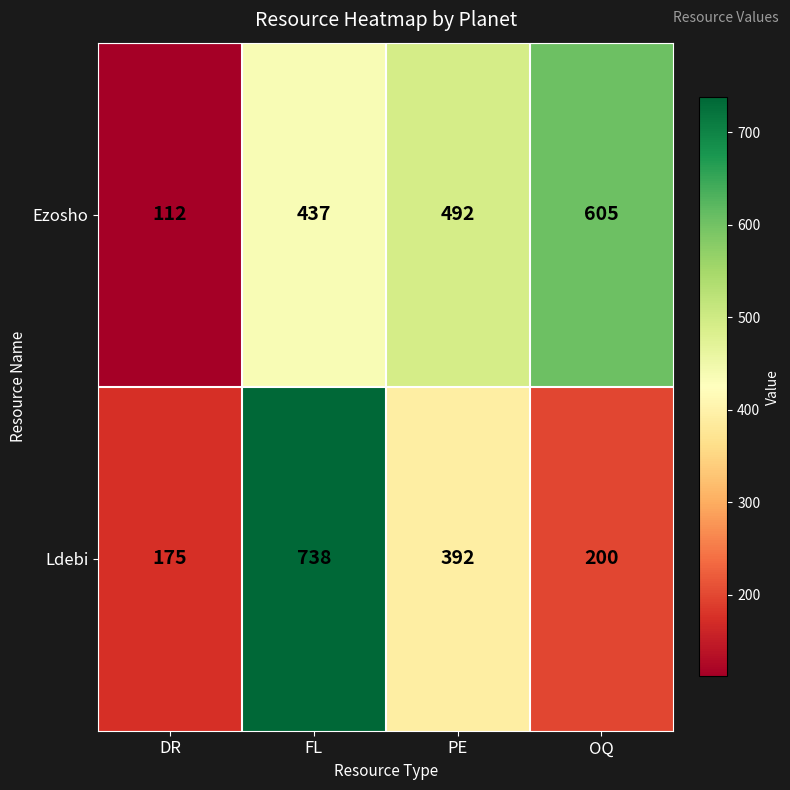

What is the total value across all series at FL?

1175